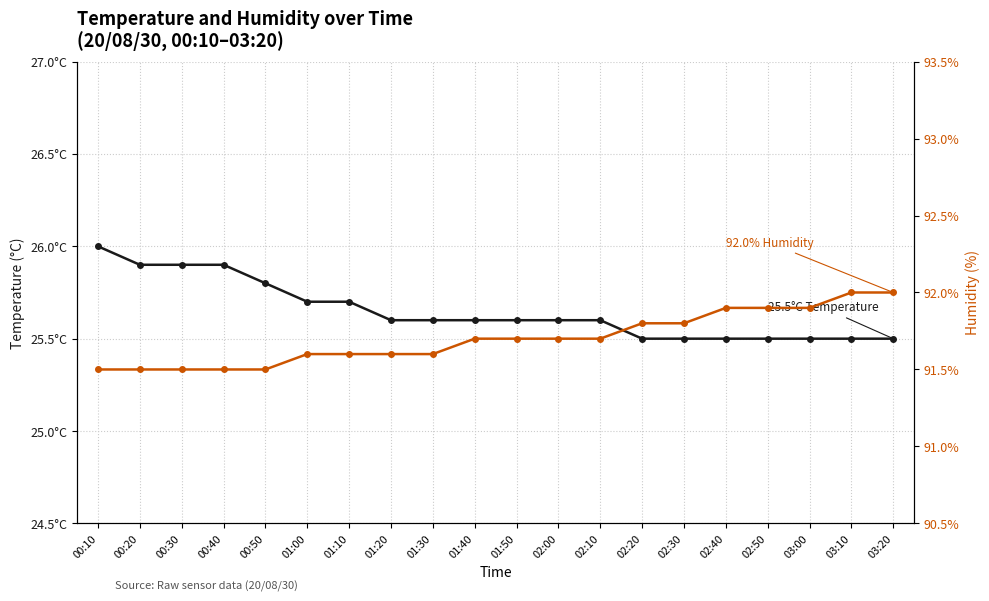

Does the chart display data point markers on the line(s)?

Yes